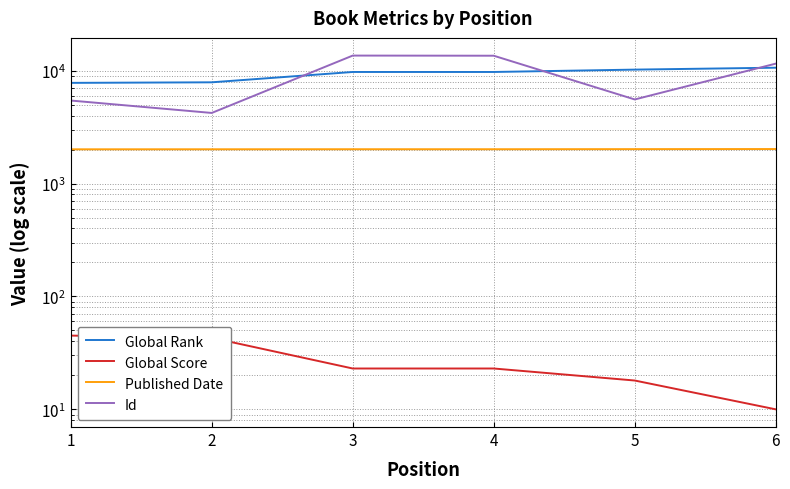

What is the average value of the Global Score series?

27